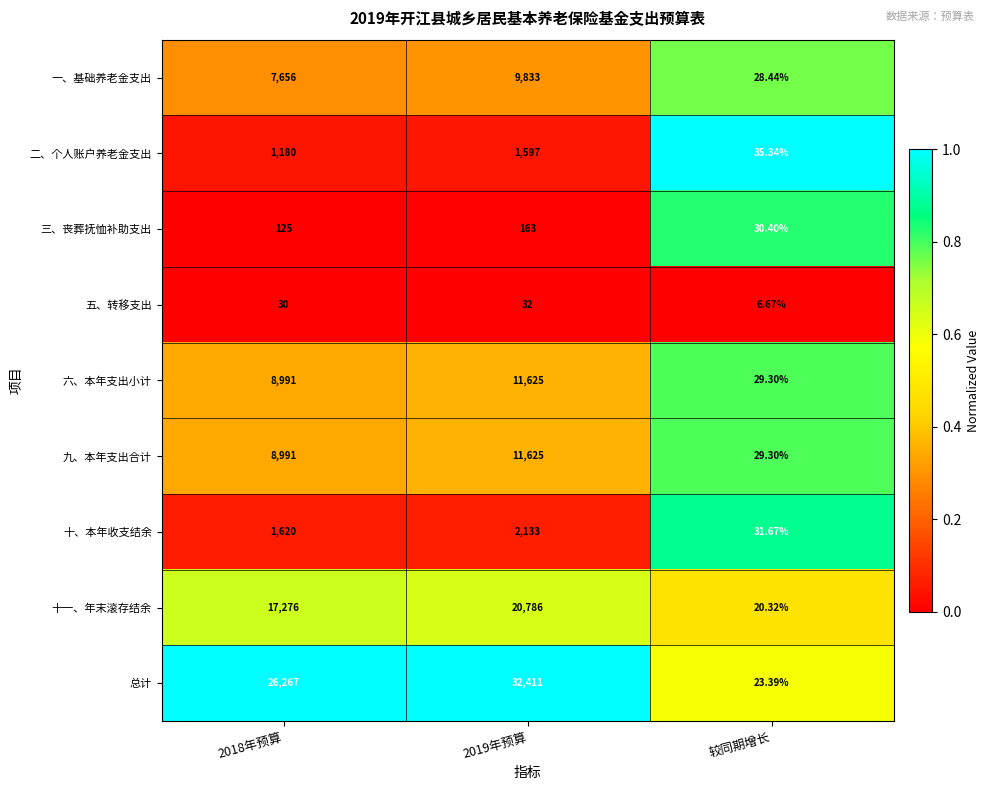

Between 2019年预算 and 较同期增长, which series saw the biggest shift?

总计